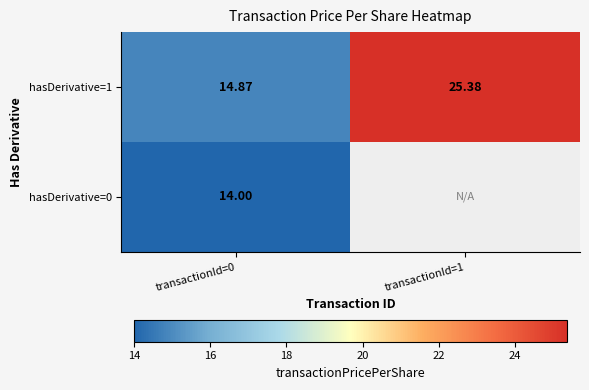

Is the value of hasDerivative=1 at transactionId=1 greater than the value of hasDerivative=0 at transactionId=0?

Yes